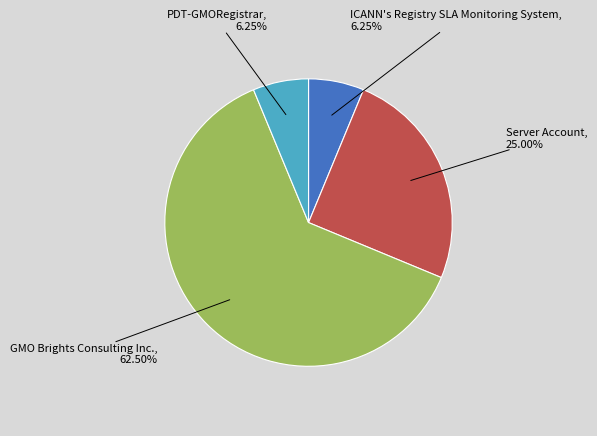

Does any single category account for the majority?

Yes